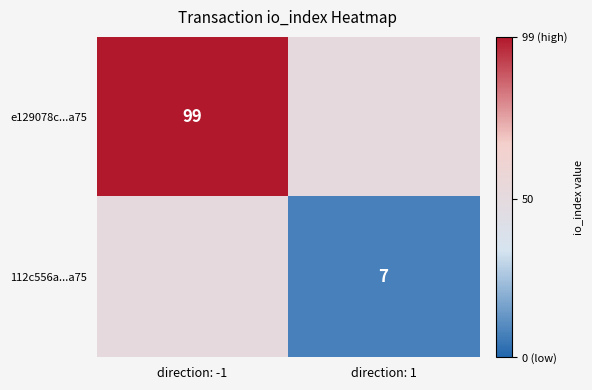

How many data points does each series have?

2